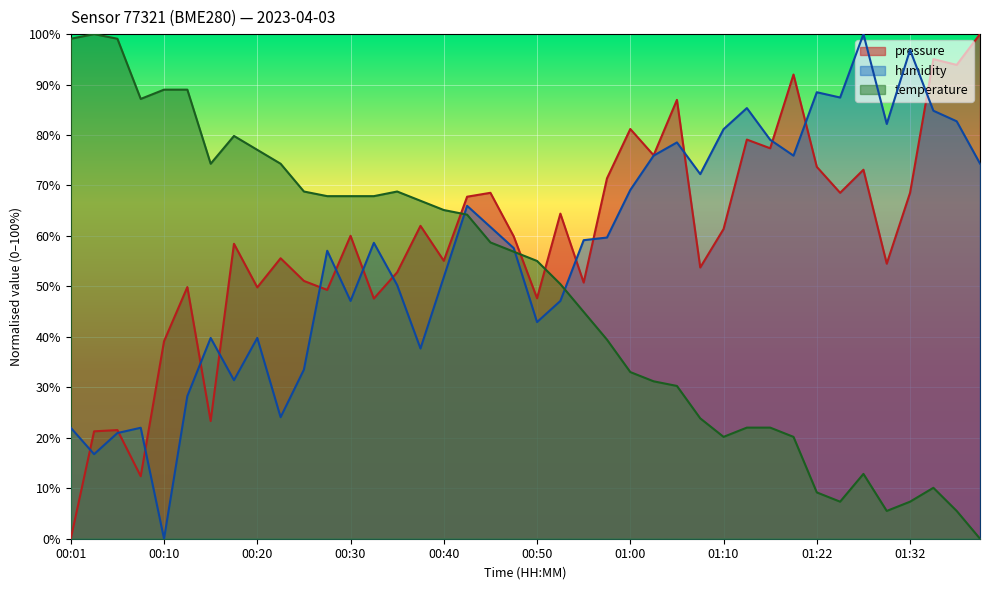

Which series changed the most between 00:52 and 00:57?

humidity